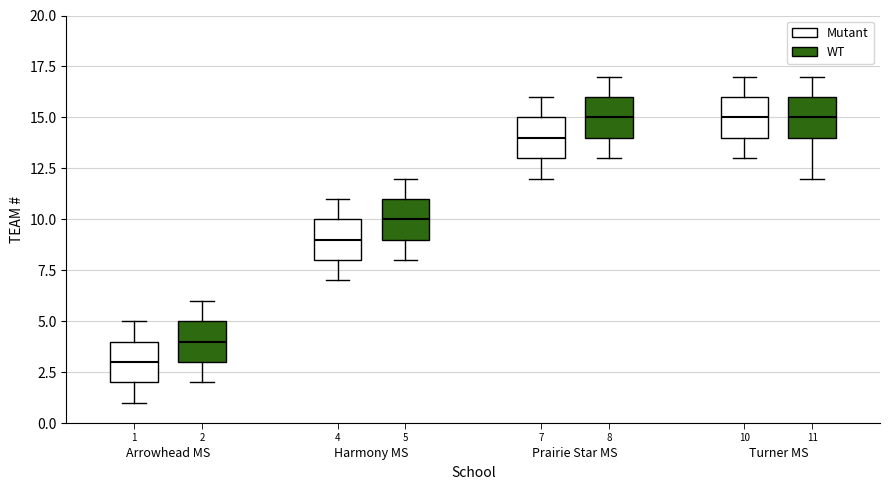

Reading left to right, read every box against the y-axis: the position of its median line, the range the box covers, and the ends of its whiskers. The values are not printed on the chart, so give them approximately, as read against the axis.

Arrowhead MS (Mutant): median 3, box 2 to 4, whiskers 1 to 5
Arrowhead MS (WT): median 4, box 3 to 5, whiskers 2 to 6
Harmony MS (Mutant): median 9, box 8 to 10, whiskers 7 to 11
Harmony MS (WT): median 10, box 9 to 11, whiskers 8 to 12
Prairie Star MS (Mutant): median 14, box 13 to 15, whiskers 12 to 16
Prairie Star MS (WT): median 15, box 14 to 16, whiskers 13 to 17
Turner MS (Mutant): median 15, box 14 to 16, whiskers 13 to 17
Turner MS (WT): median 15, box 14 to 16, whiskers 12 to 17